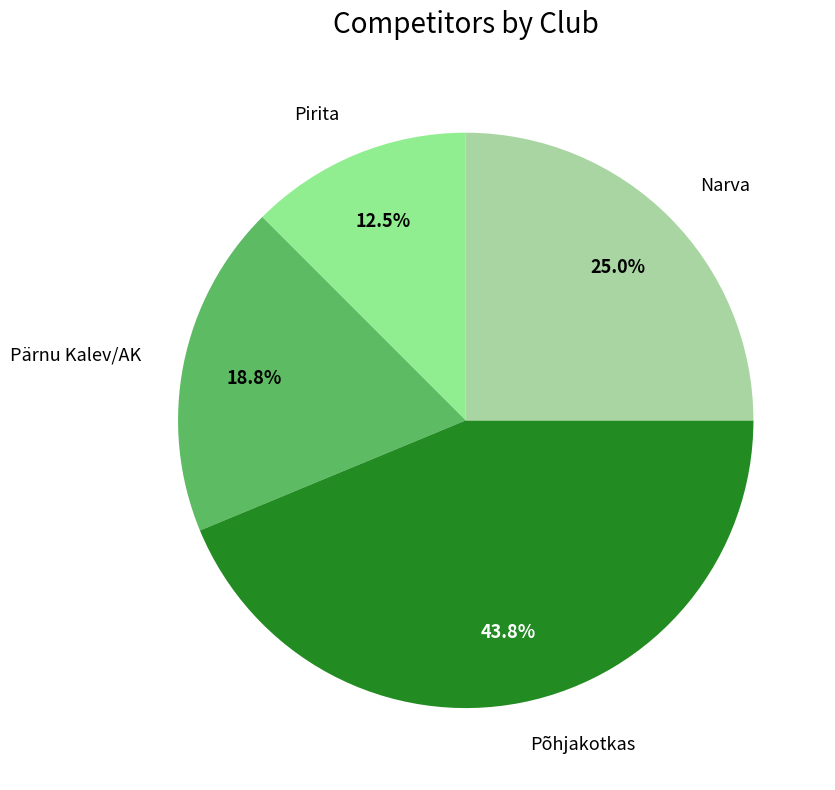

What percentage is the Narva slice, to the nearest percent?

25%